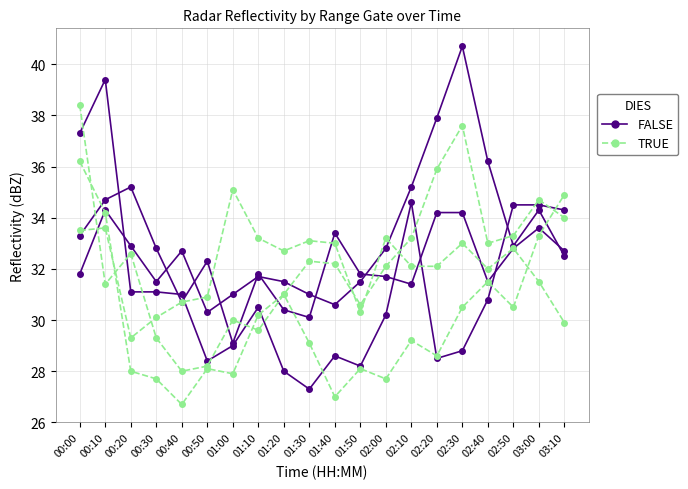

How many data points does each series have?

20